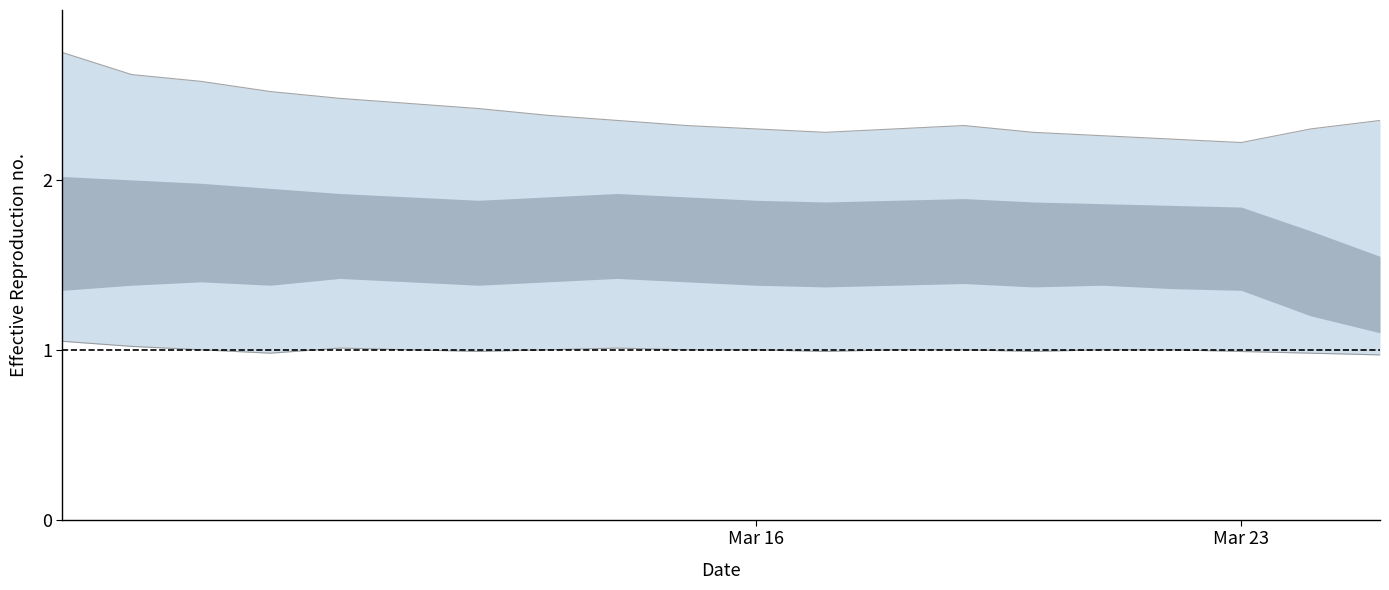

What are all the series names shown in the legend?

lower_outer, upper_outer